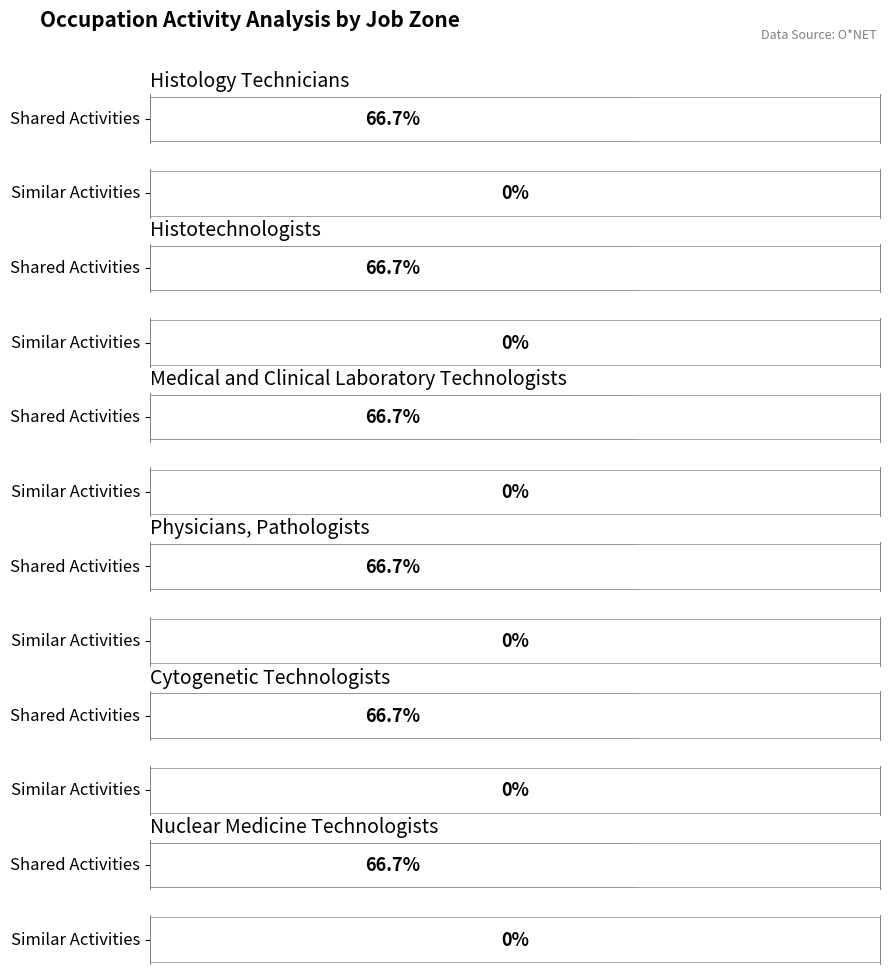

Rank the series by their average value, from highest to lowest.

Shared Activities, Similar Activities